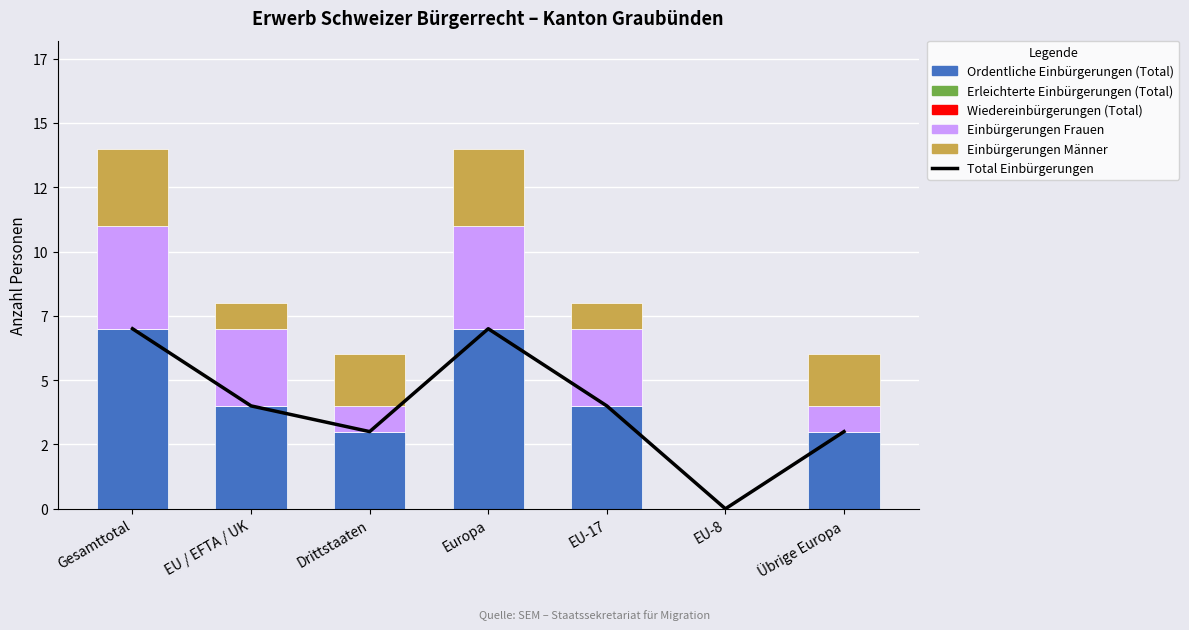

Which series has the widest spread of values?

Total Einbürgerungen